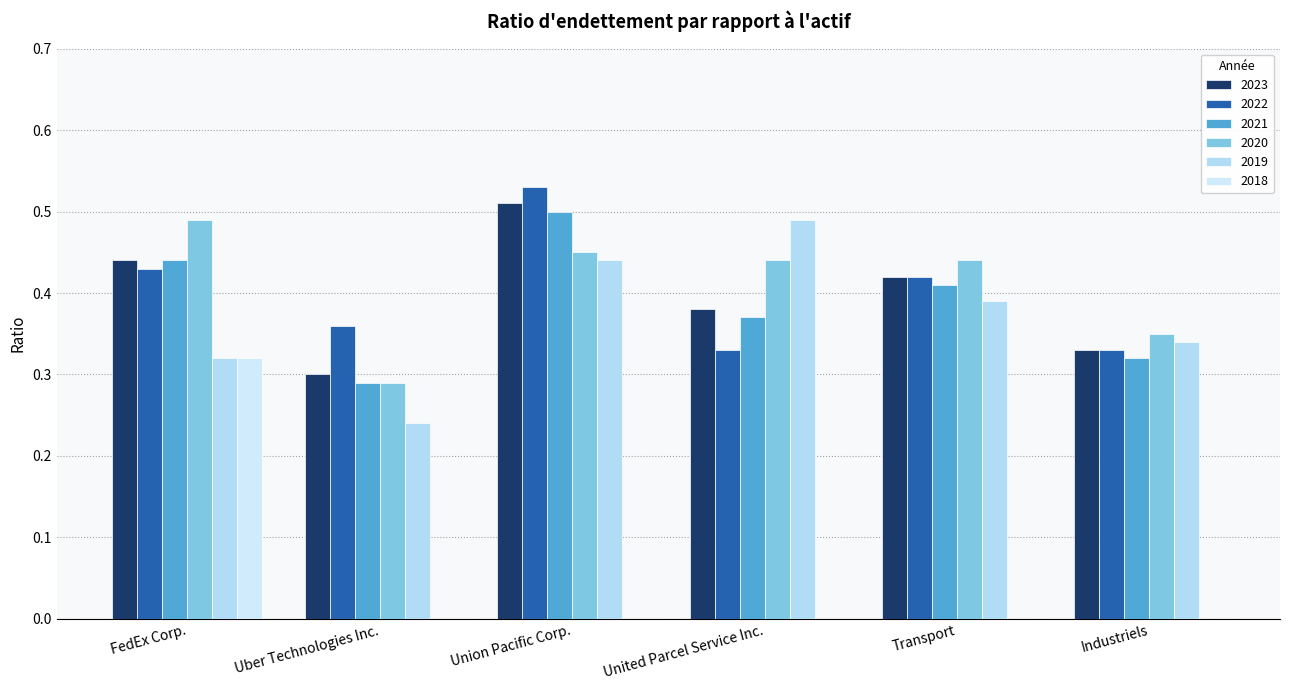

Between Union Pacific Corp. and Transport, which series saw the biggest shift?

2022